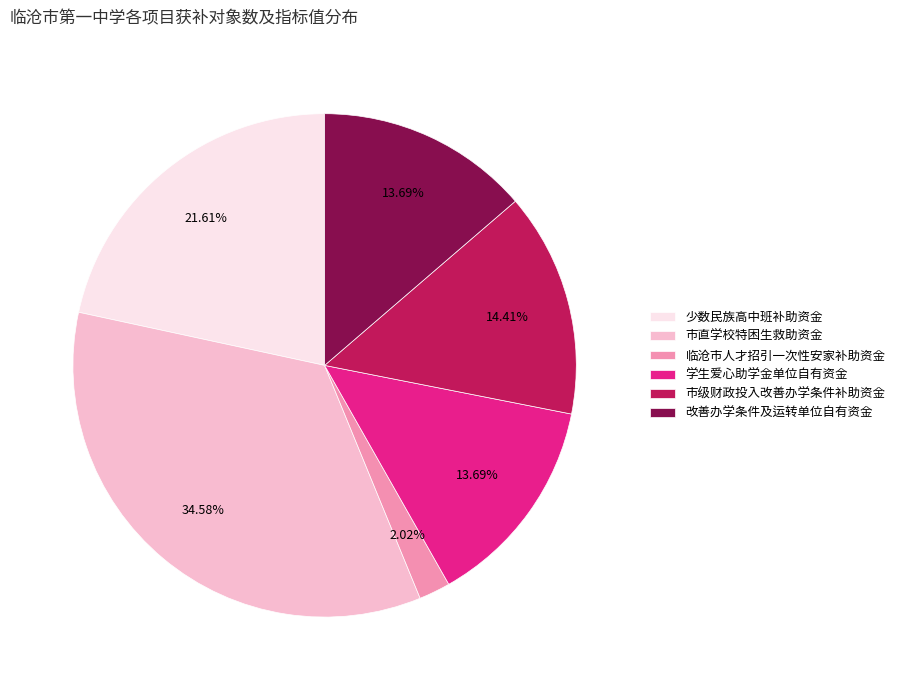

Is it true that 市直学校特困生救助资金 is 28% of the pie?

False